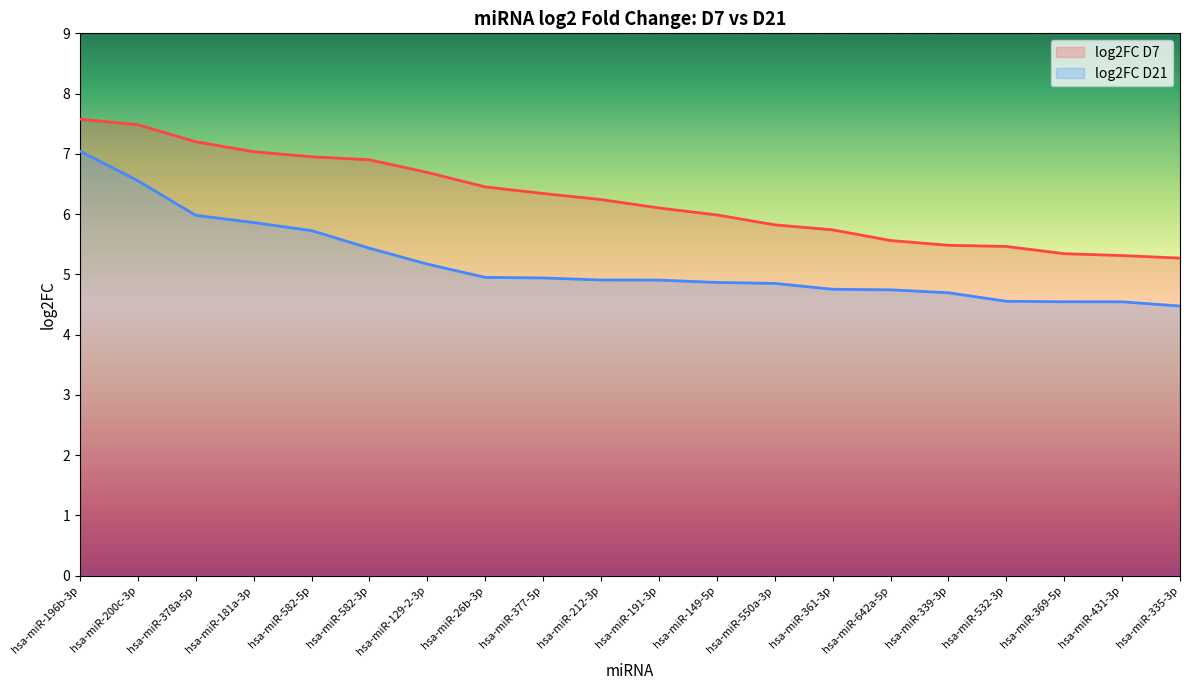

Which series has the largest total across all categories?

log2FC D7